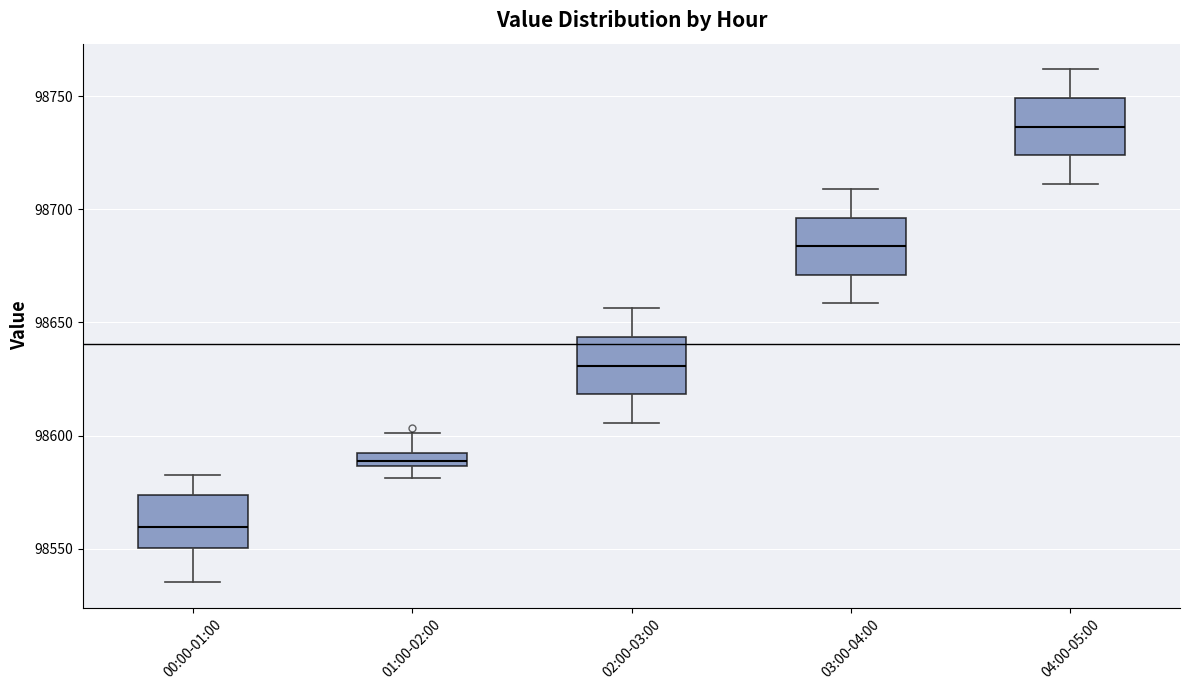

Where does the lower whisker of the box for 04:00-05:00 end on the y-axis? The values are not printed on the chart, so give them approximately, as read against the axis.

98710